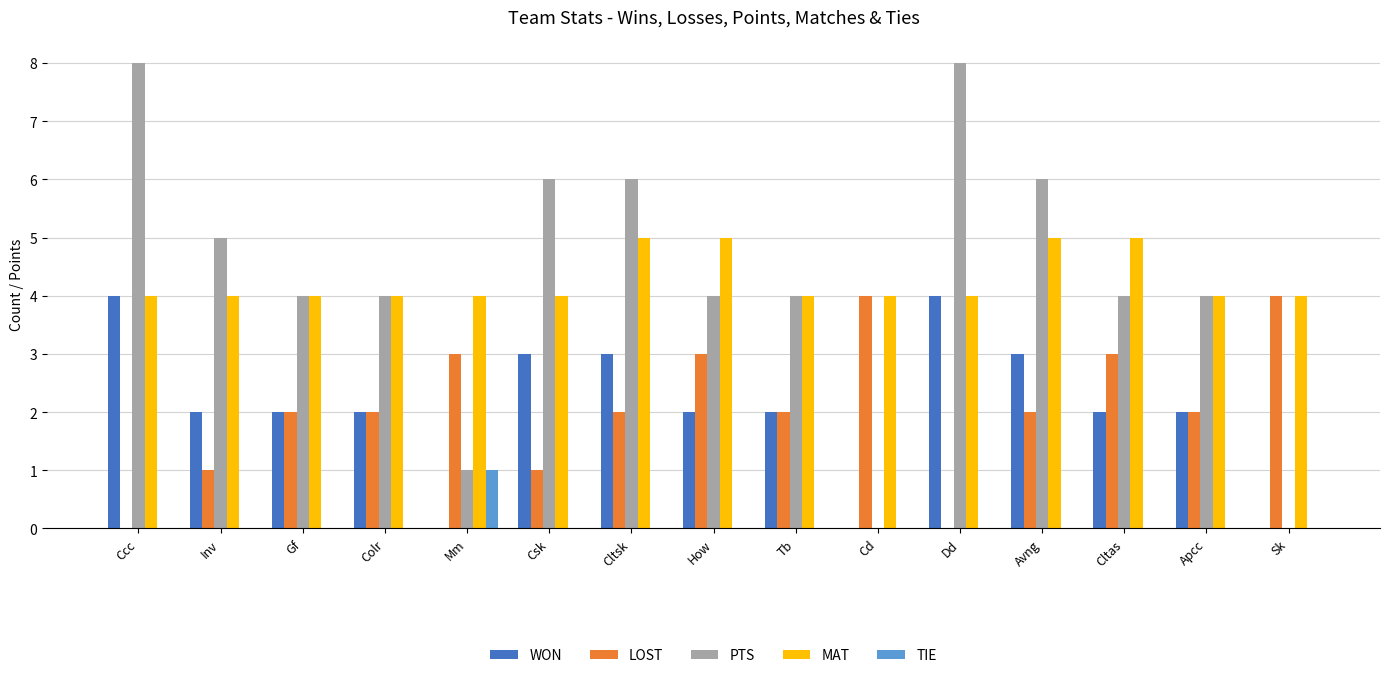

What is the total value across all series at Colr?

12